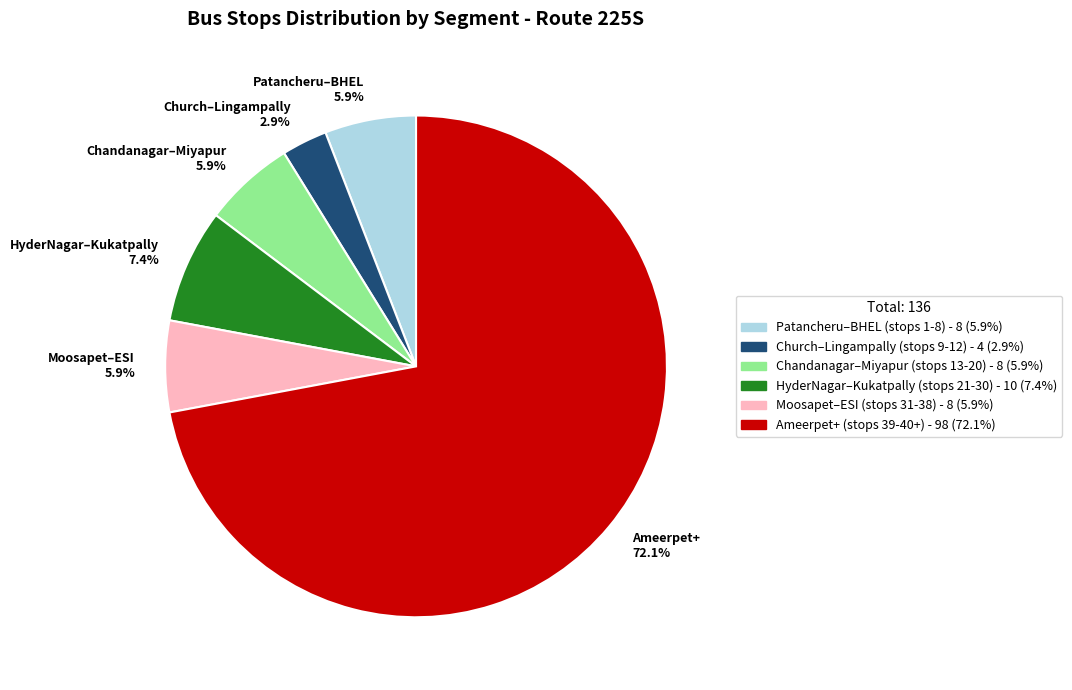

What portion of the pie excludes Moosapet–ESI 5.9%?

94.1%